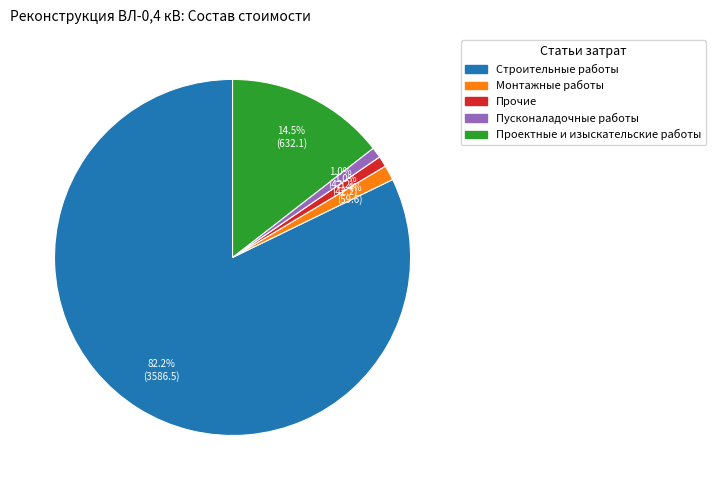

To the nearest percent, what is the combined percentage of Монтажные работы and Прочие?

2%